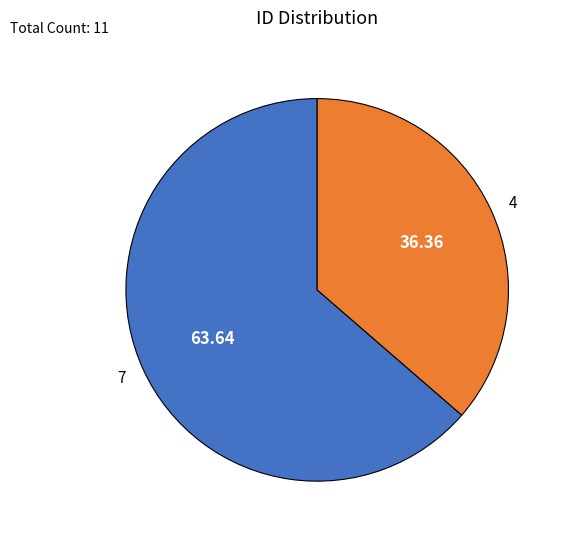

Between 7 and 4, which is larger?

7